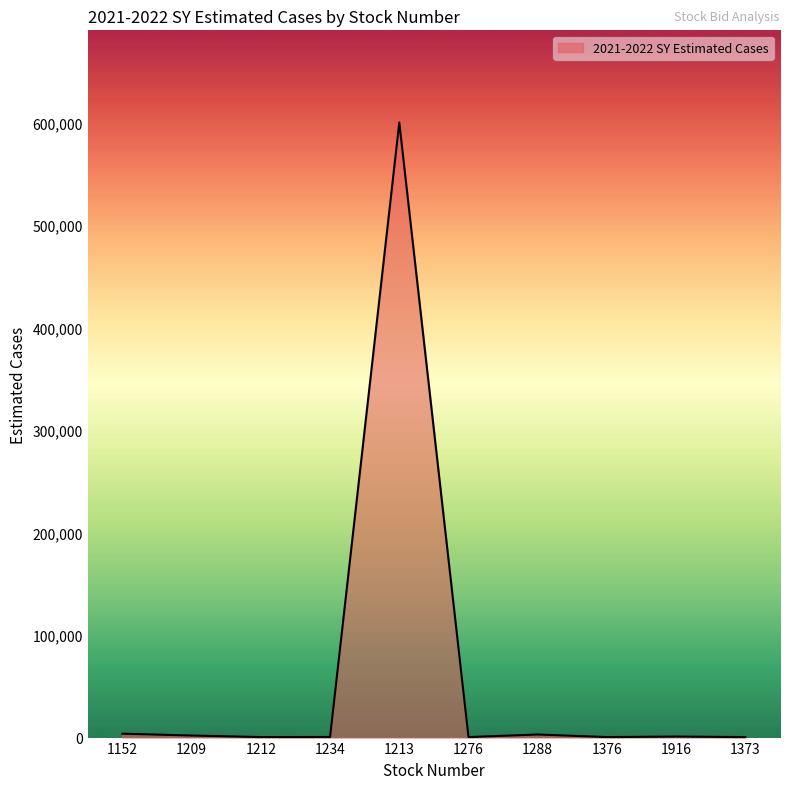

What is the difference between the maximum and minimum values?

599500